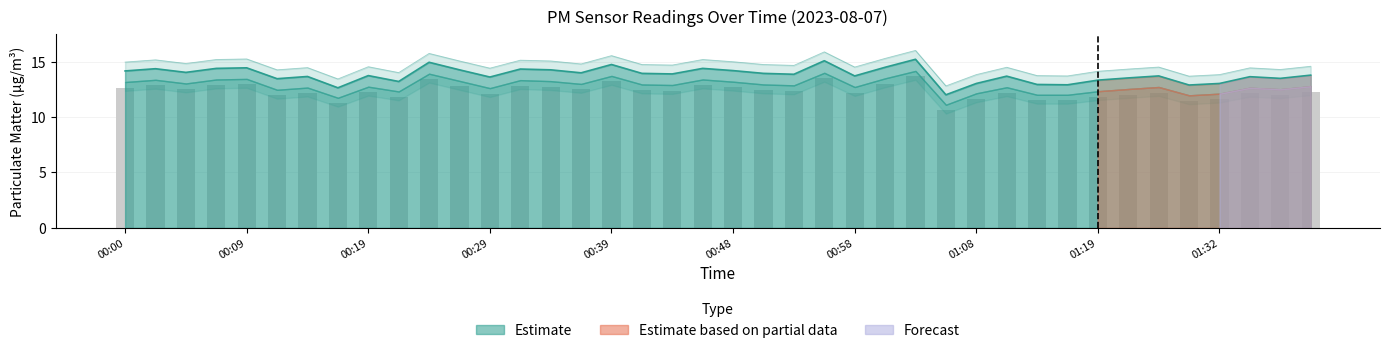

Reading left to right, what are all the values shown in this chart?

P1: 14.2	14.3	14.0	14.4	14.4	13.4	13.7	12.6	13.7	13.2	14.9	14.2	13.6	14.3	14.2	14.0	14.7	13.9	13.9	14.4	14.2	13.9	13.8	15.1	13.7	14.5	15.2	12.0	13.0	13.7	12.9	12.9	13.3	13.5	13.7	12.9	13.0	13.6	13.5	13.8
P2: 15.0	15.2	14.8	15.2	15.2	14.2	14.5	13.4	14.5	14.0	15.7	15.1	14.4	15.1	15.1	14.8	15.5	14.7	14.7	15.2	15.0	14.7	14.7	15.9	14.5	15.3	16.0	12.8	13.8	14.5	13.7	13.7	14.1	14.3	14.5	13.7	13.8	14.4	14.3	14.6